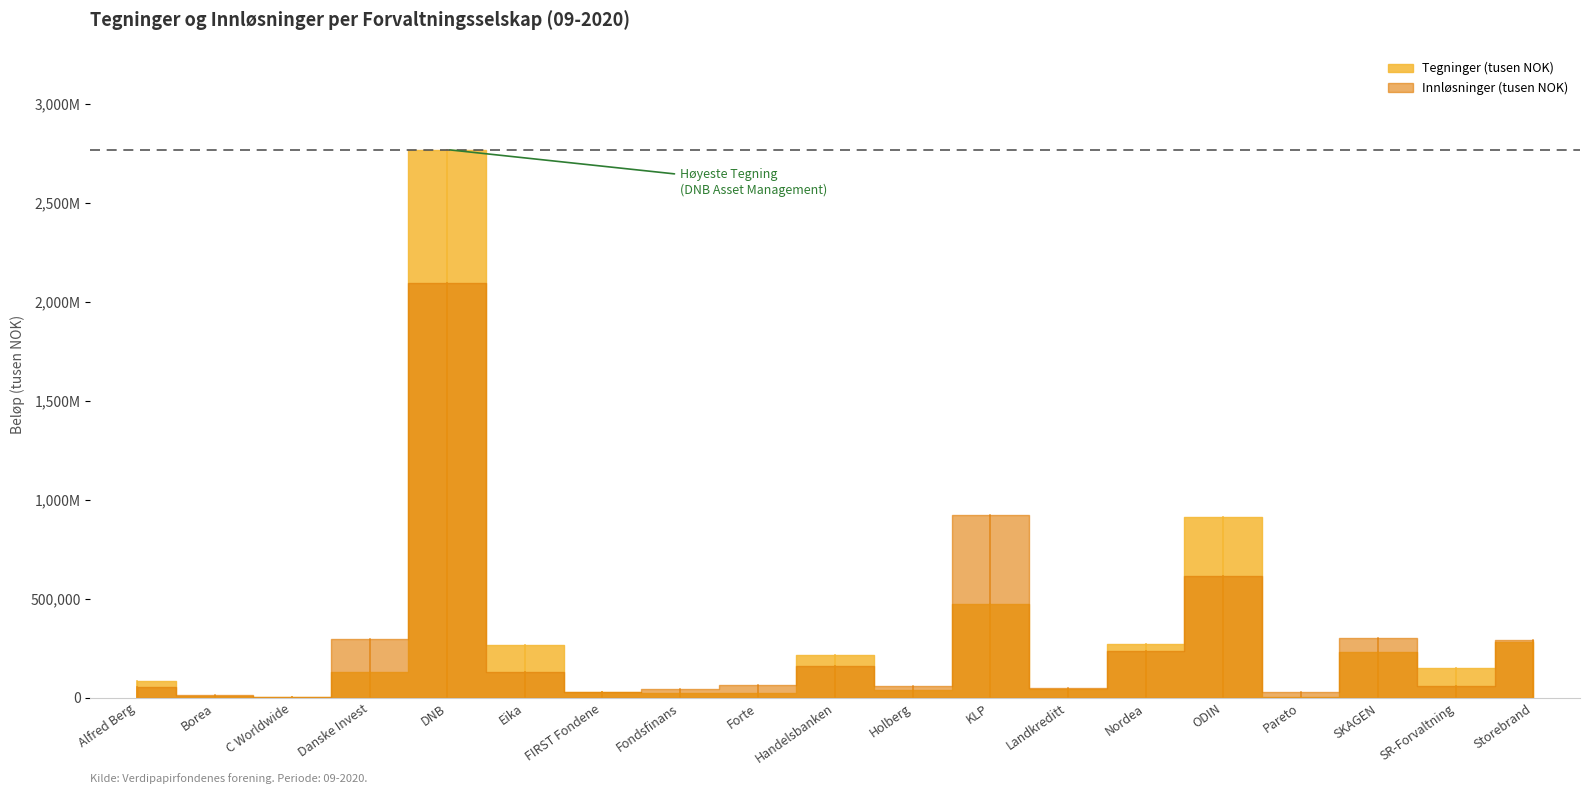

Where does the Tegninger (tusen NOK) series first go above 130417?

DNB